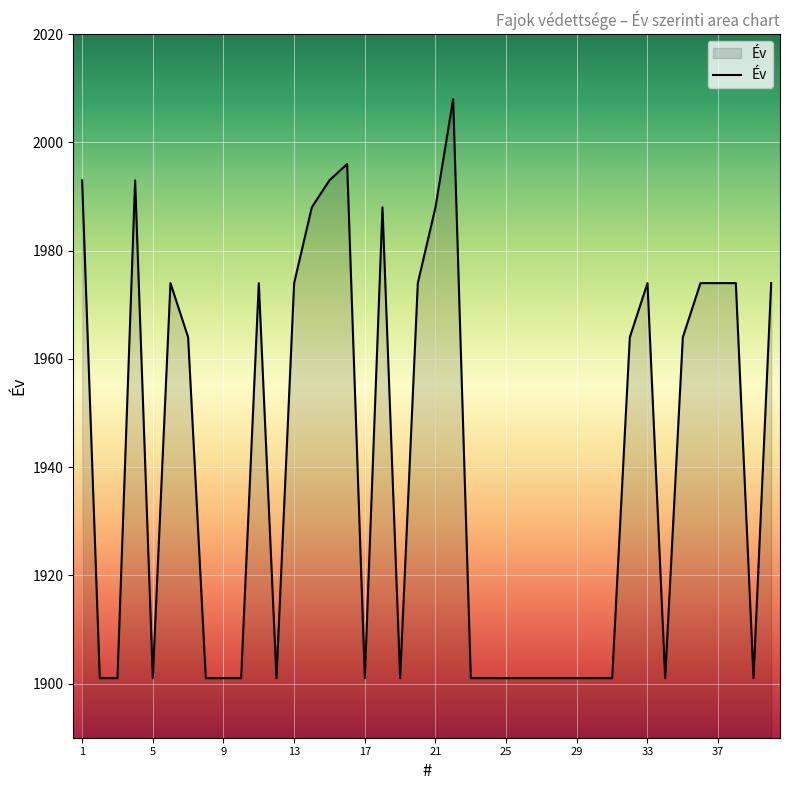

What is the difference between the maximum and minimum values?

107